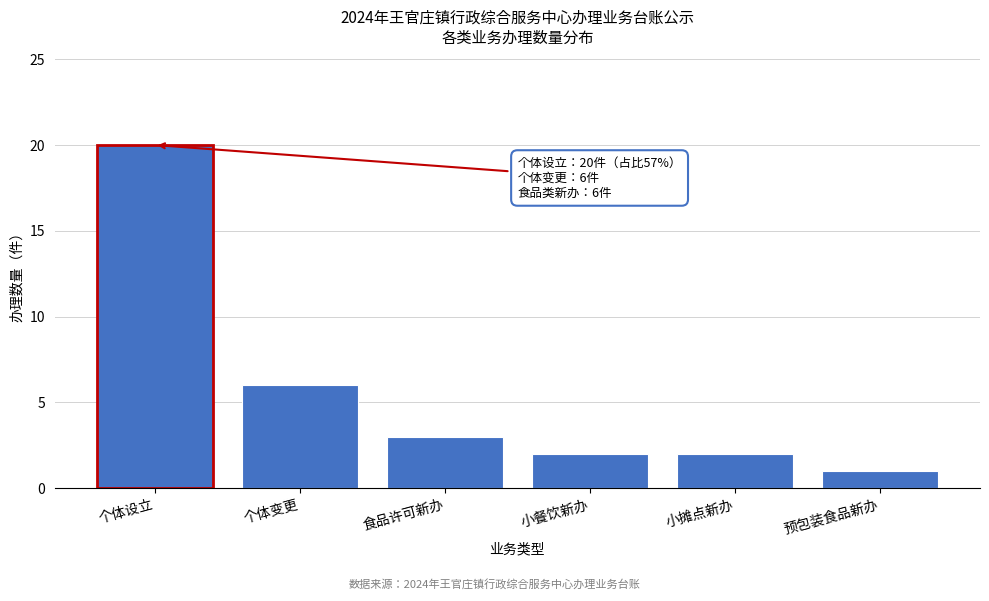

Reading right to left, extract all data points from this chart.

1	2	2	3	6	20